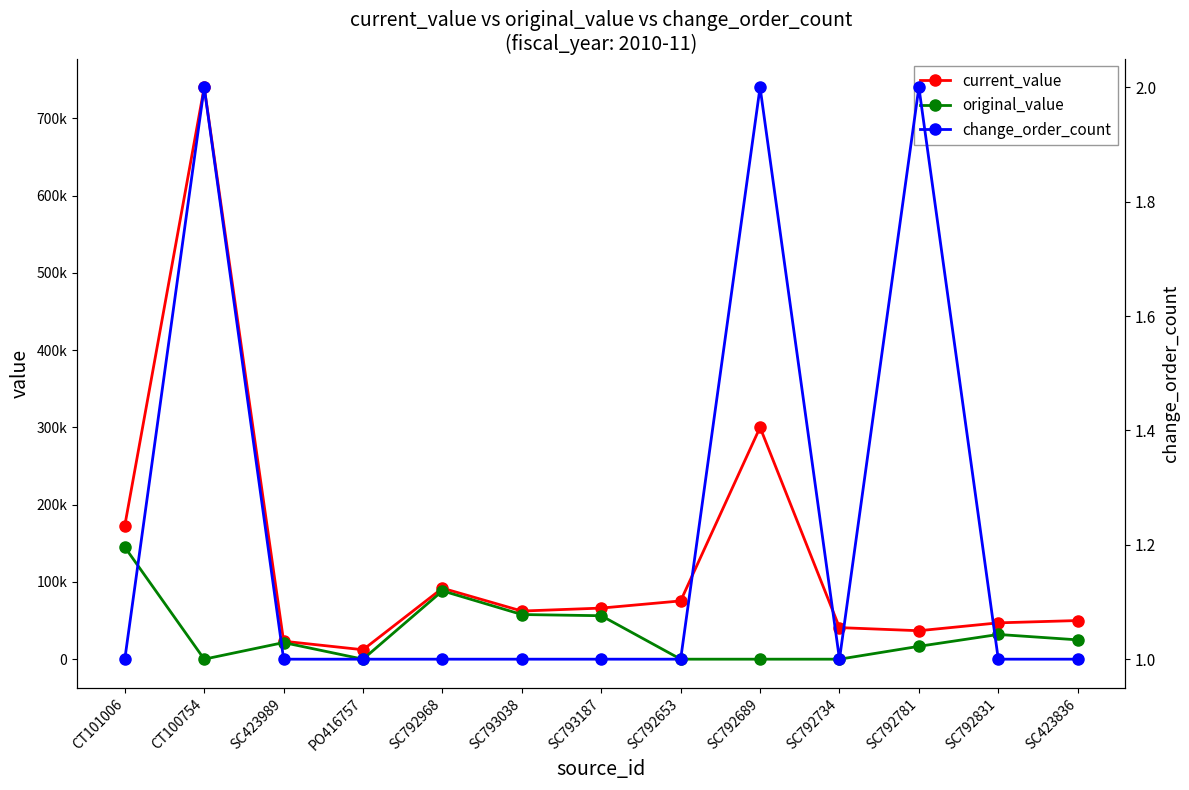

Which series has the widest spread of values?

current_value